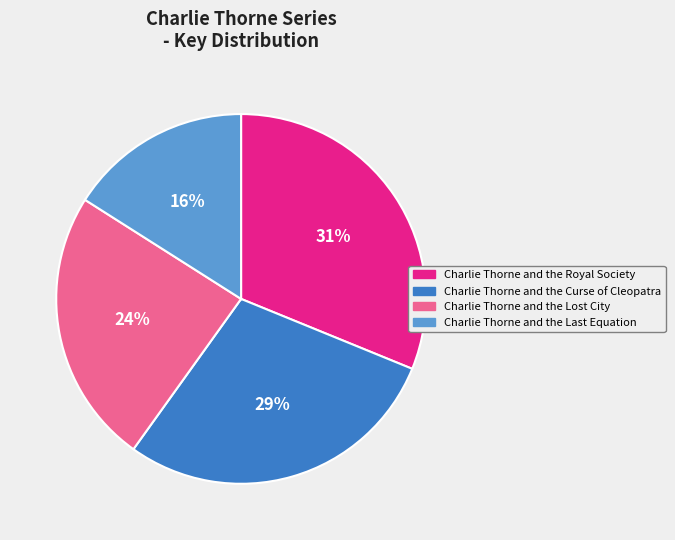

Is there a majority slice in this chart?

No